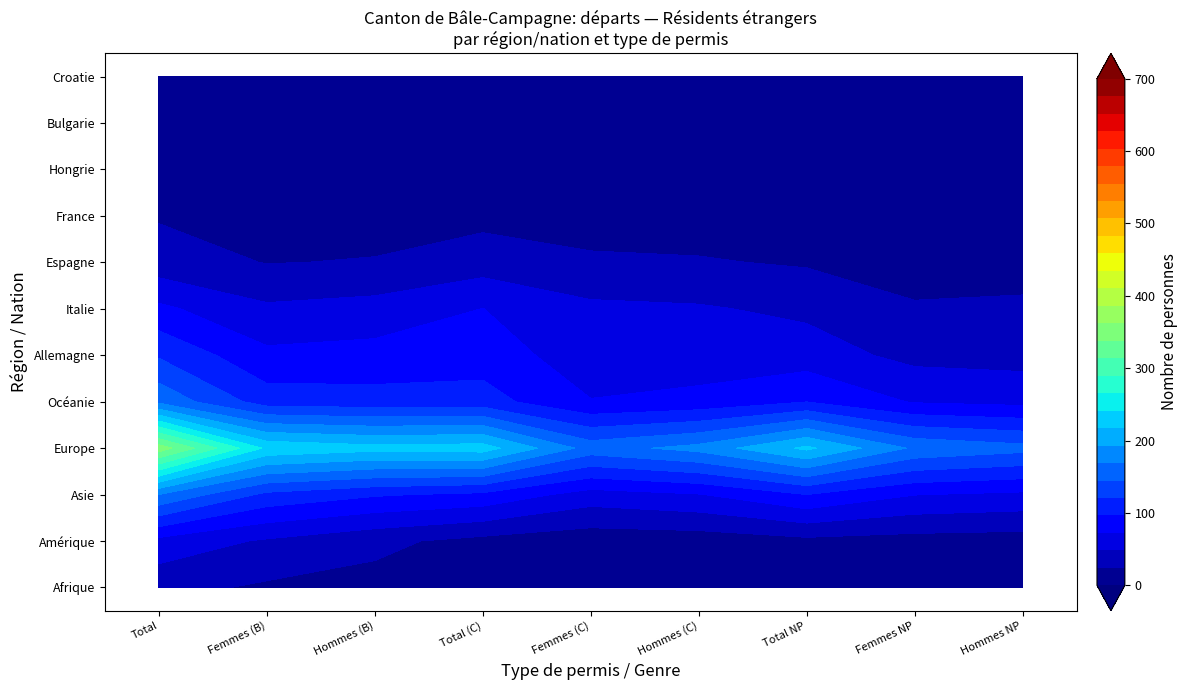

Read the Allemagne value at 2.

122